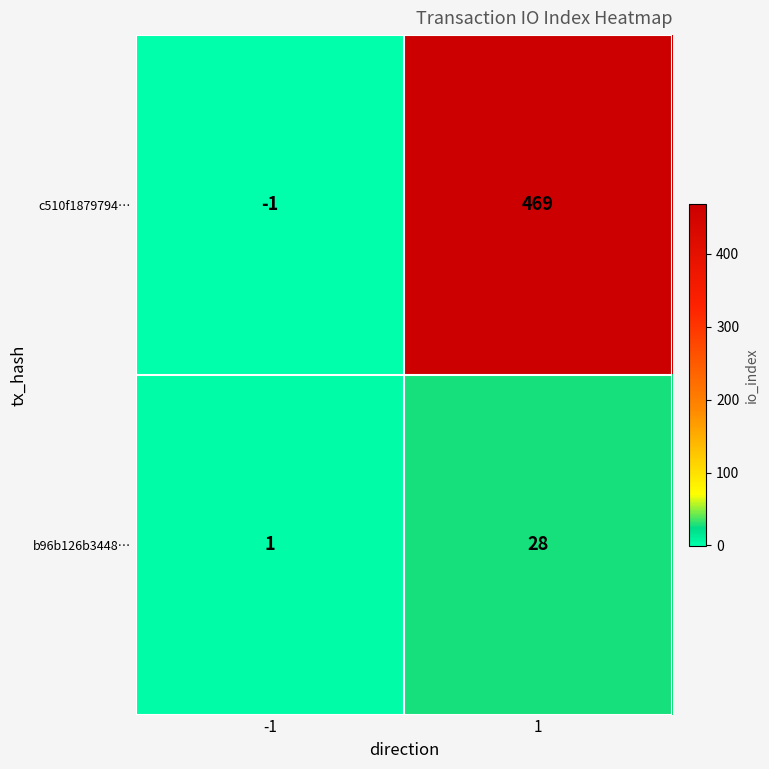

Which series has the widest spread of values?

c510f1879794…